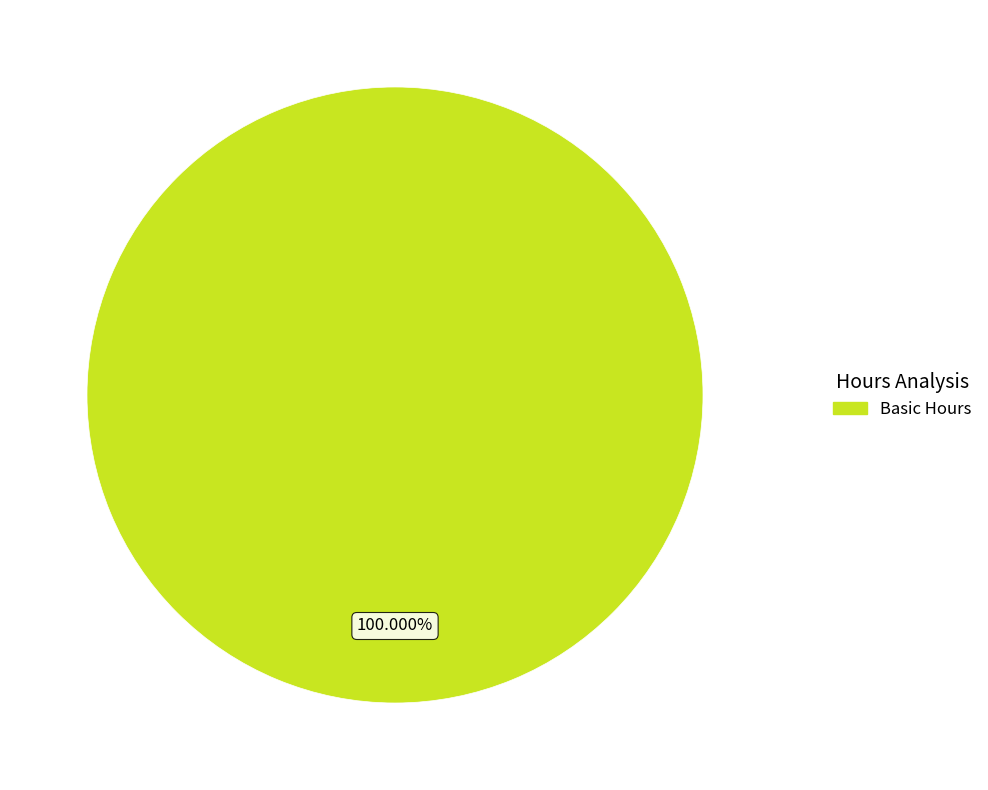

Is there any slice that represents more than half of the pie?

Yes